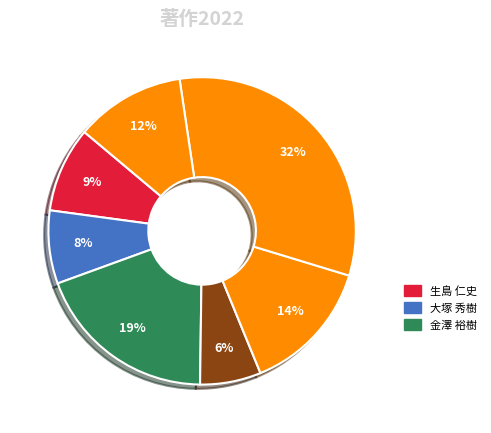

How many slices are in this pie chart?

7